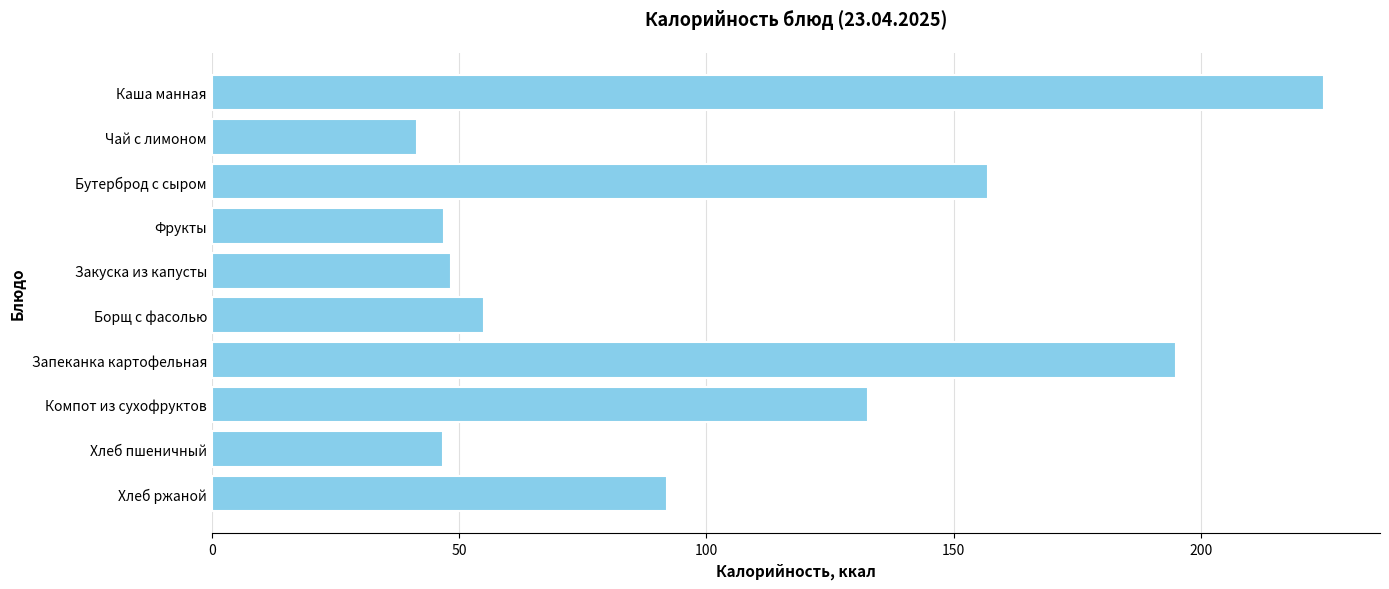

What is the sum of the values at Запеканка картофельная and Компот из сухофруктов?

327.7